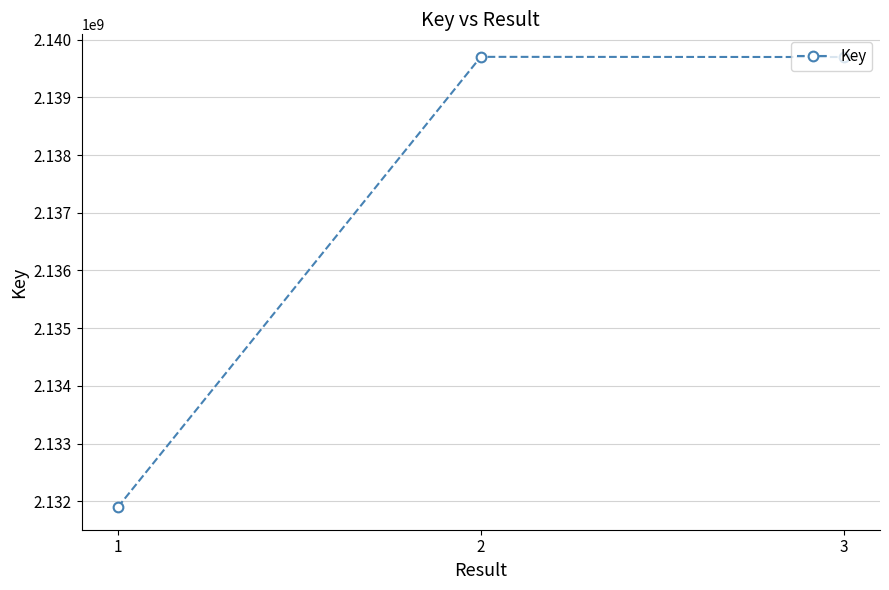

What is the maximum value shown in the chart?

2139701039